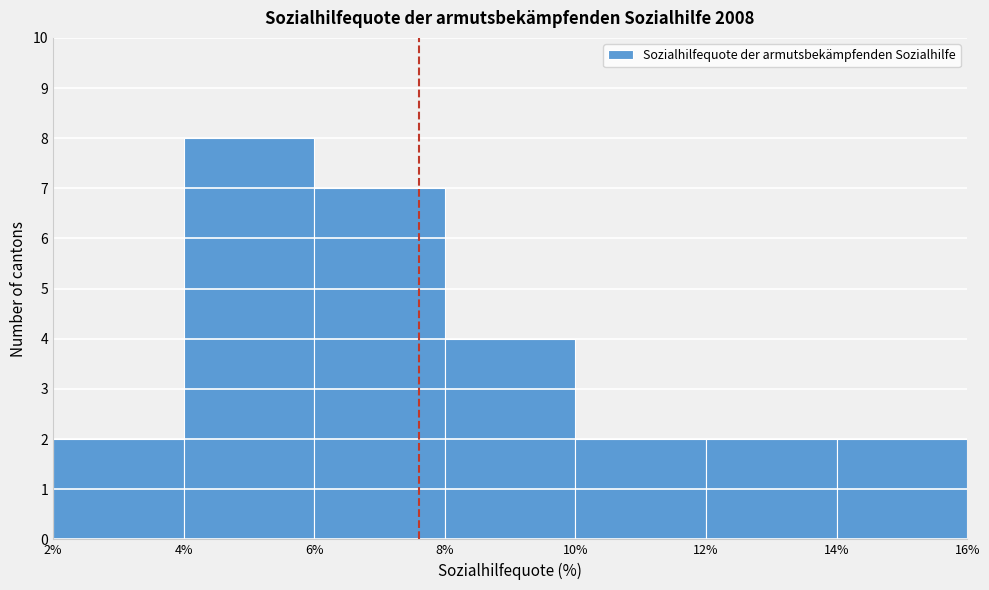

Reading left to right, transcribe this chart: for each bar, give the range it covers on the x-axis and its height. The values are not printed on the chart, so give them approximately, as read against the axis.

2% to 4%: 2
4% to 6%: 8
6% to 8%: 7
8% to 10%: 4
10% to 12%: 2
12% to 14%: 2
14% to 16%: 2